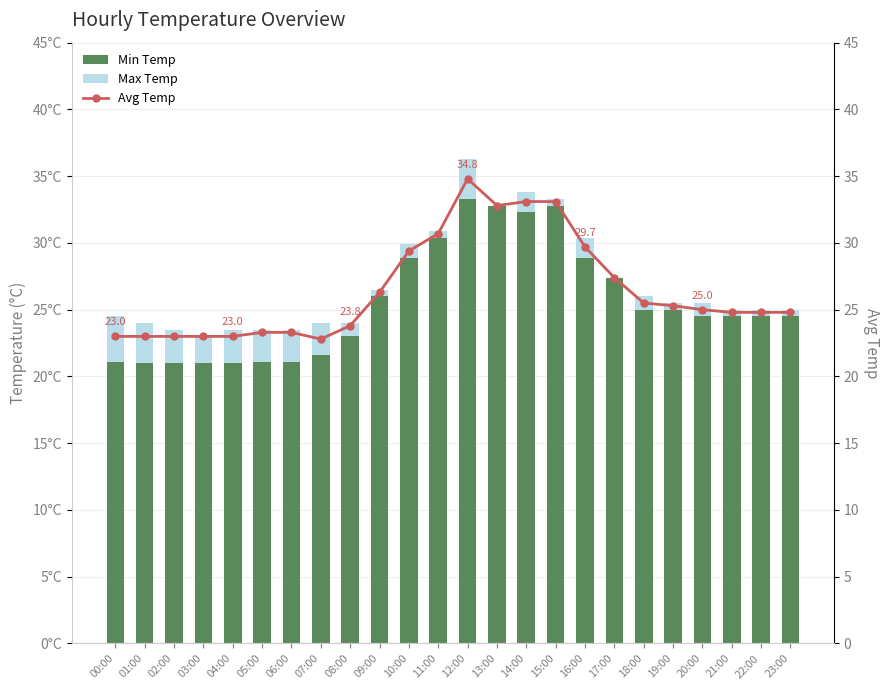

Does the chart contain any negative values?

No